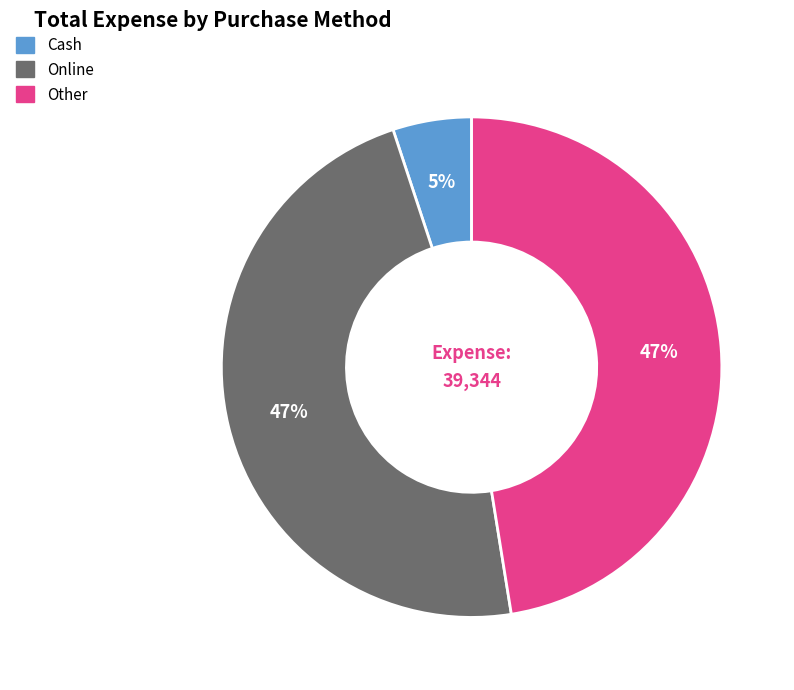

How many slices are in this pie chart?

3